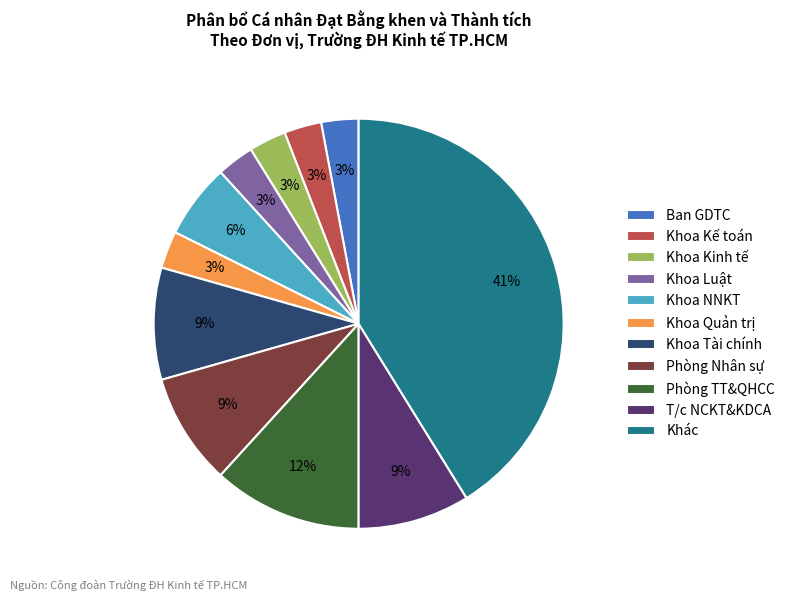

The Khoa NNKT slice represents 6% of the pie. True or false?

True